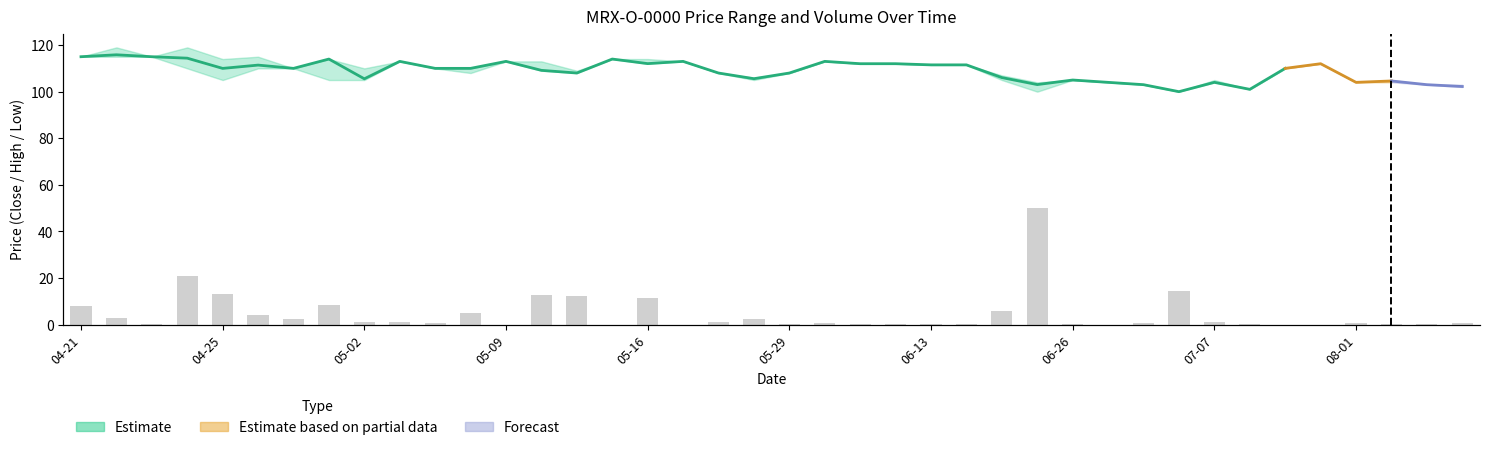

What position from the left is 31?

32